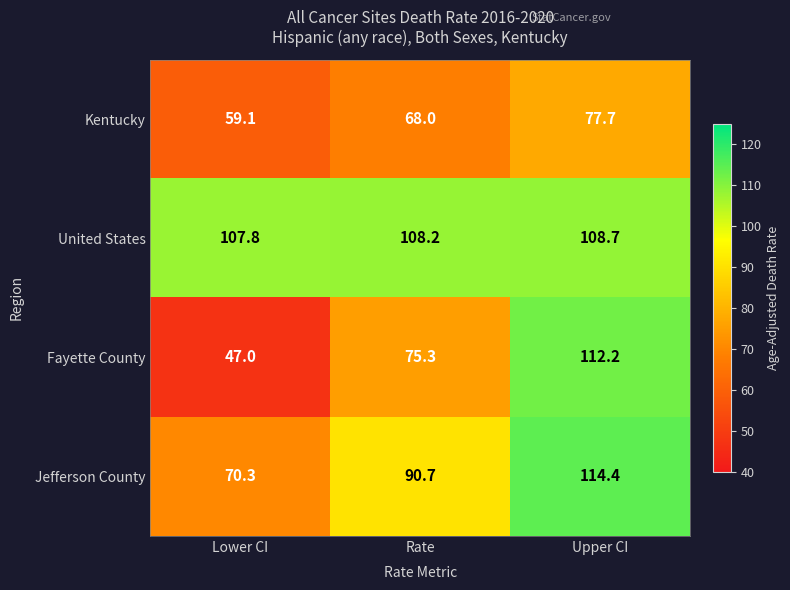

List the series in order of their peak value, highest first.

Jefferson County, Fayette County, United States, Kentucky